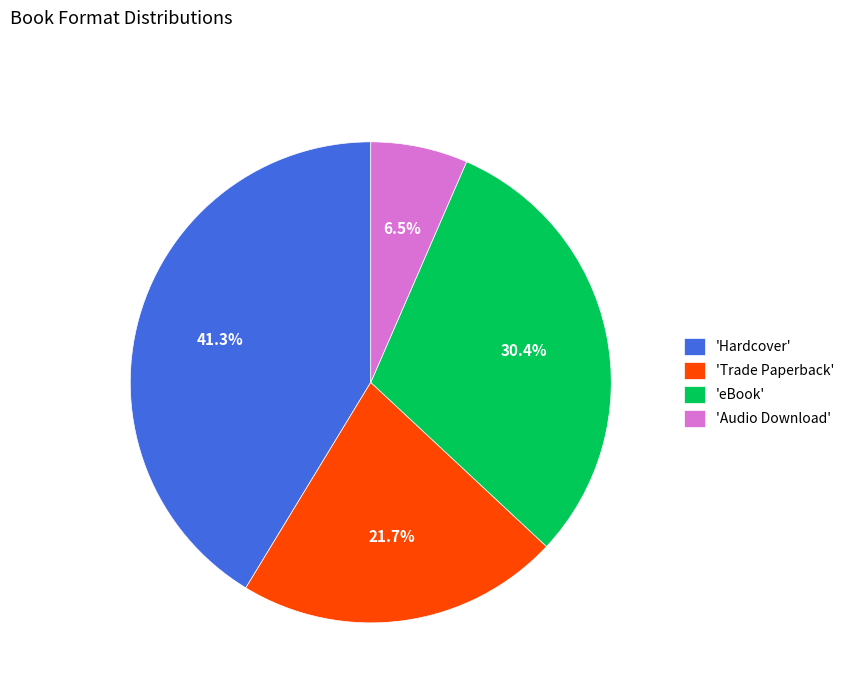

What percentage is NOT represented by 'Audio Download'?

93.5%